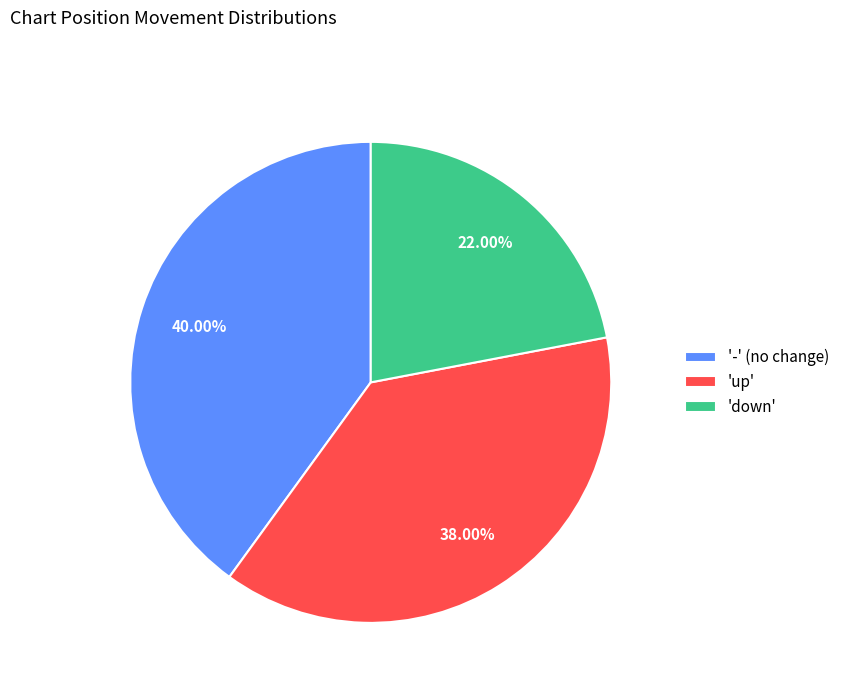

Which slice is the smallest?

'down'